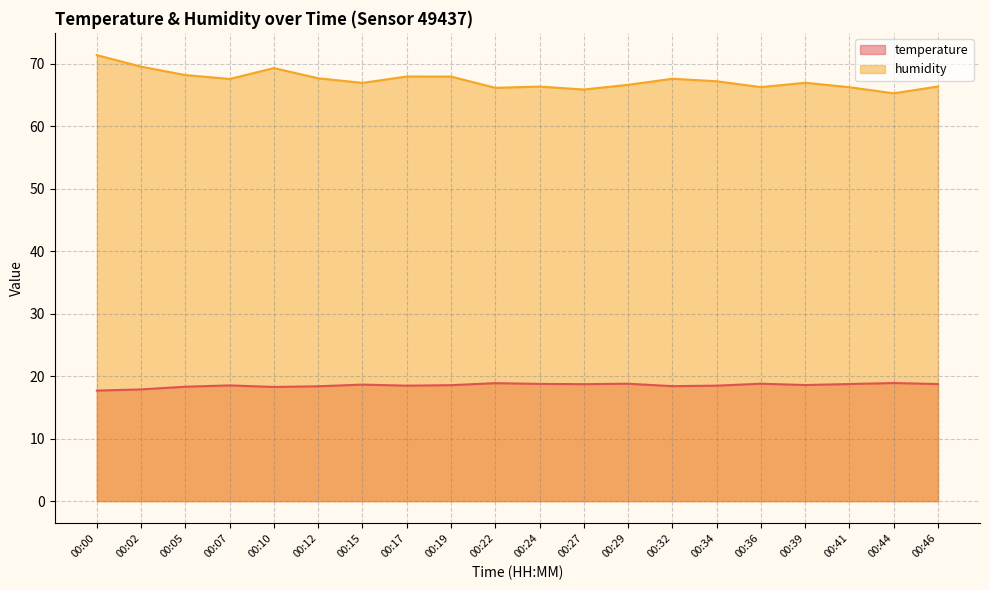

What is the difference between the maximum and minimum values in the humidity series?

6.1